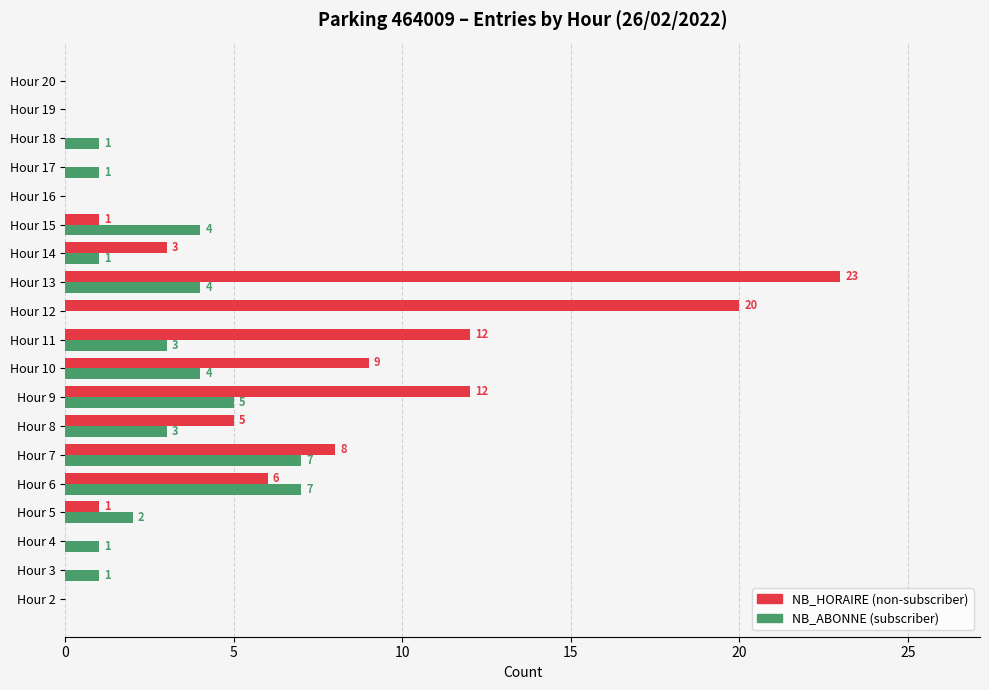

Count the number of data series in this chart.

2